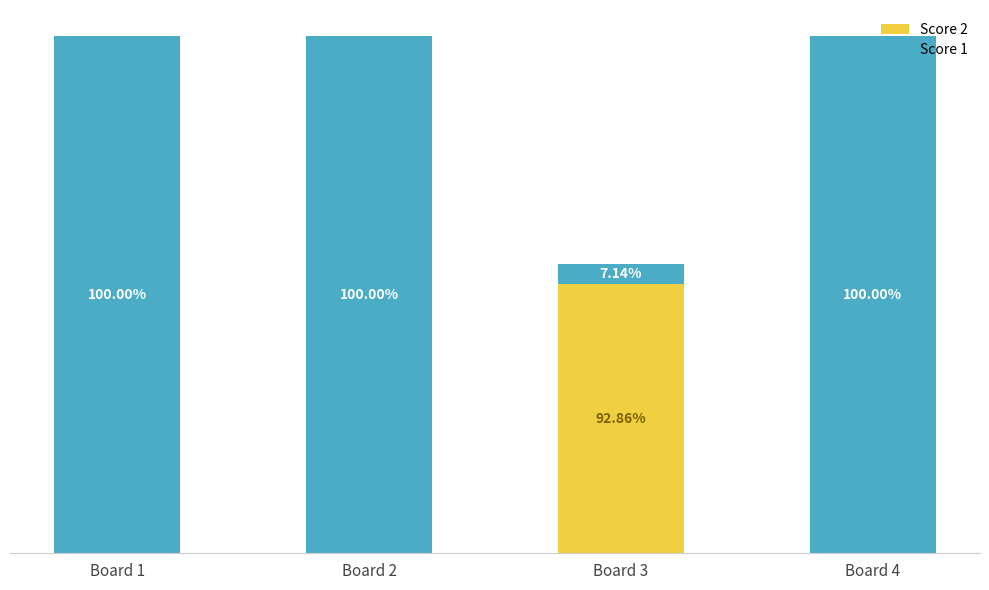

Is it true that Score 1 equals 25 at Board 4?

True